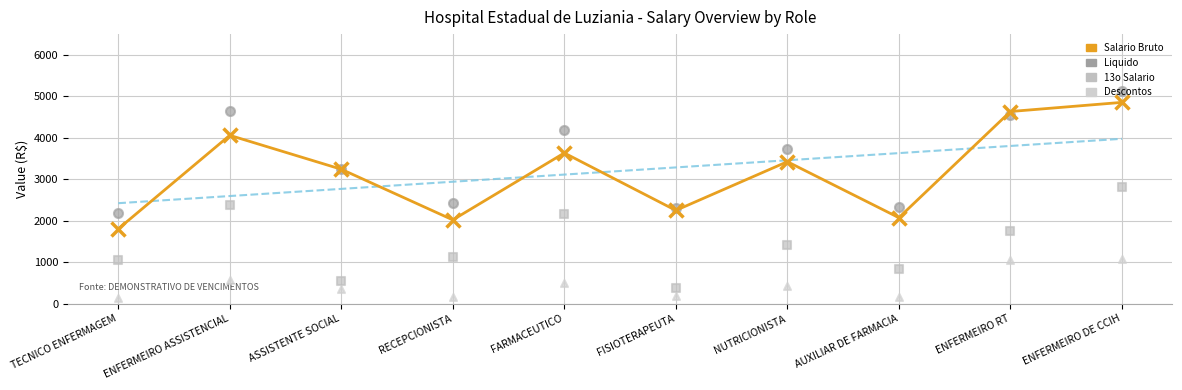

Which series has the widest spread of Y values?

Salario Bruto